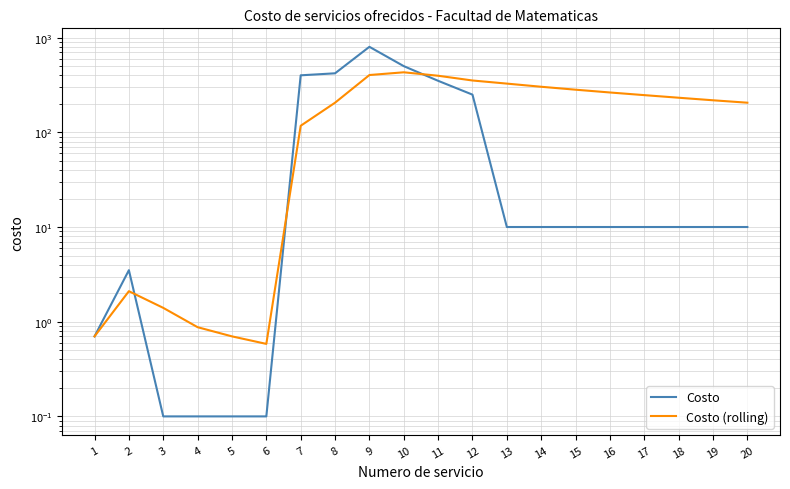

Between which two adjacent categories do Costo and Costo (rolling) first intersect?

2 and 3